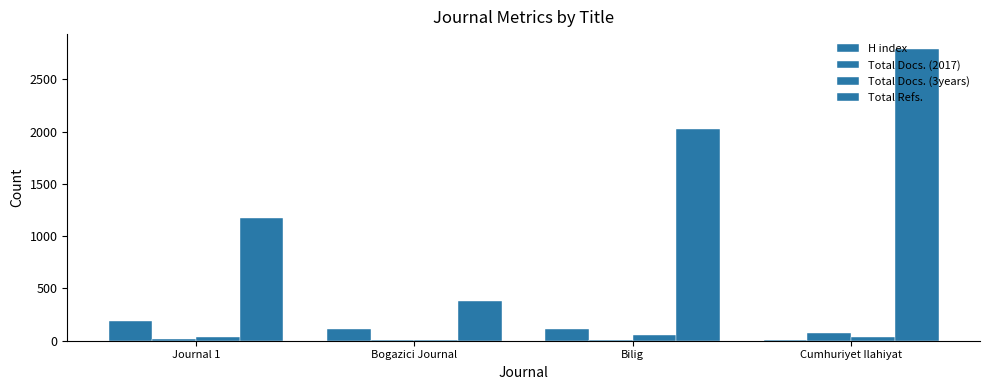

At which label does Total Docs. (3years) first exceed 37?

Bilig